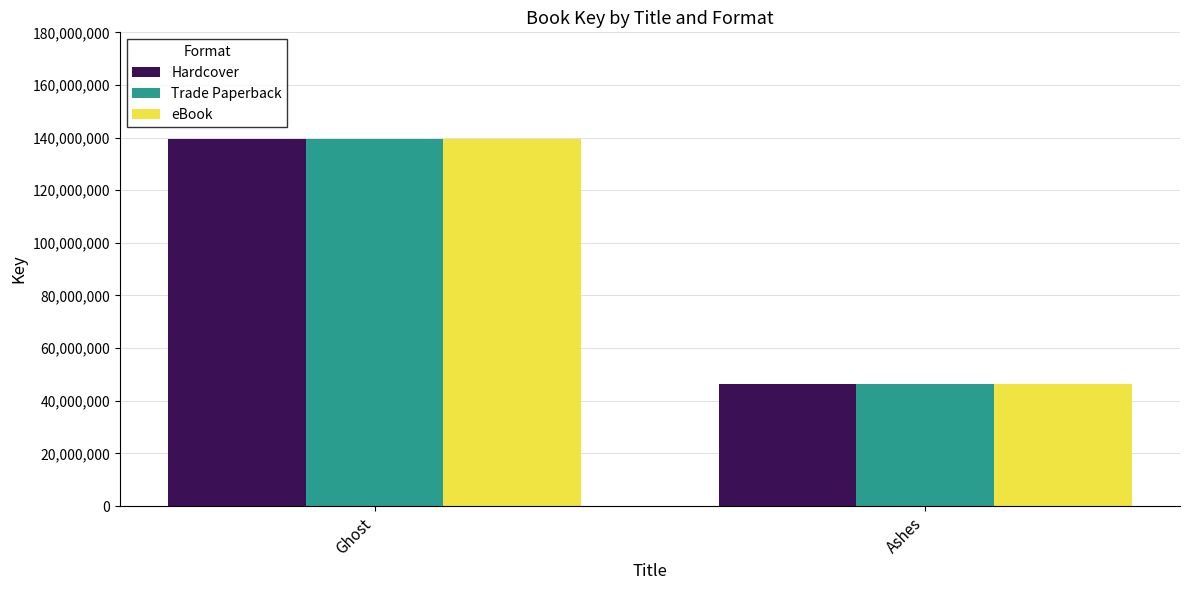

At which category does the chart reach its peak across all series?

Ghost